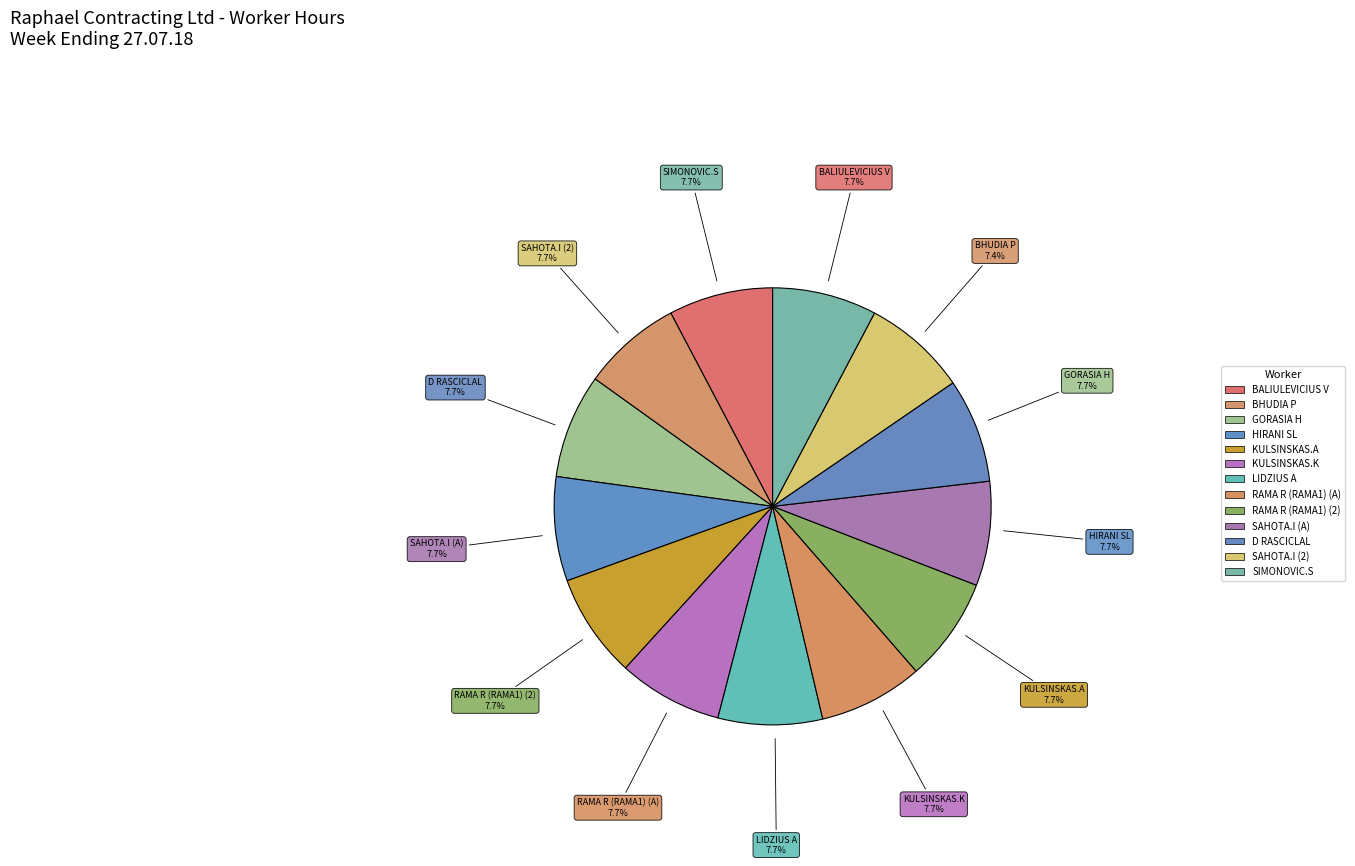

Approximately how many times larger is the value at RAMA R (RAMA1) compared to D RASCICLAL?

1.0